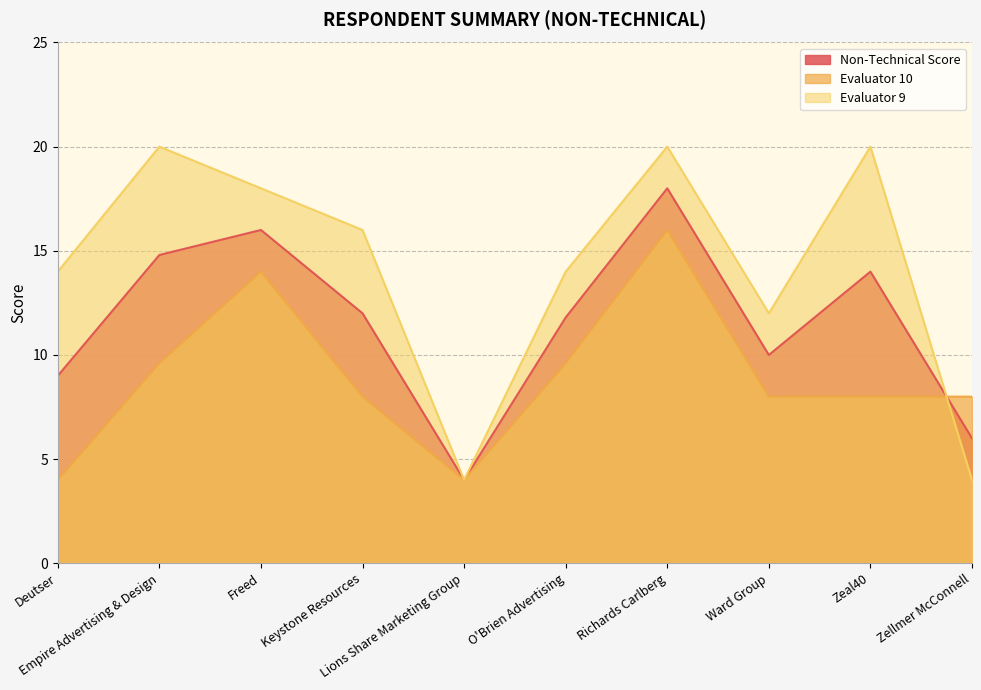

Rank the series by their average value, from lowest to highest.

Evaluator 10, Non-Technical Score, Evaluator 9